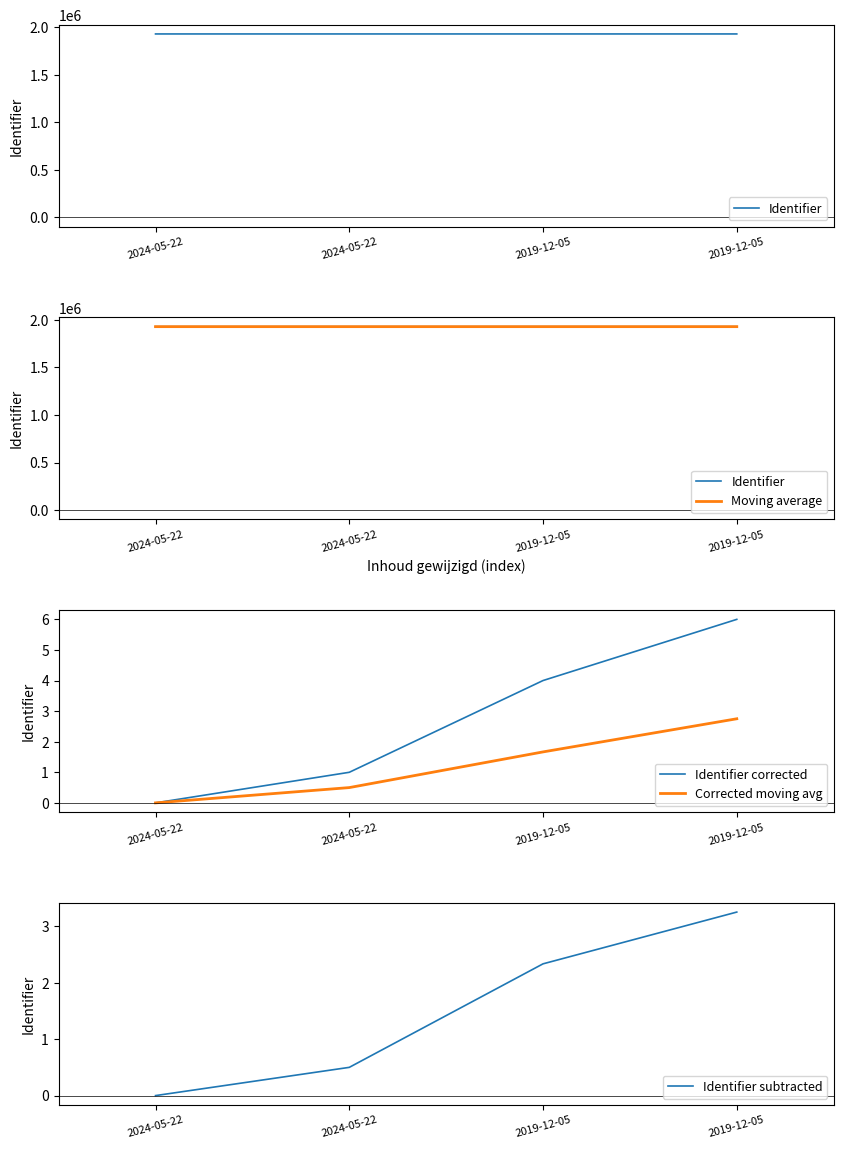

Which series has the largest range (max minus min)?

Identifier